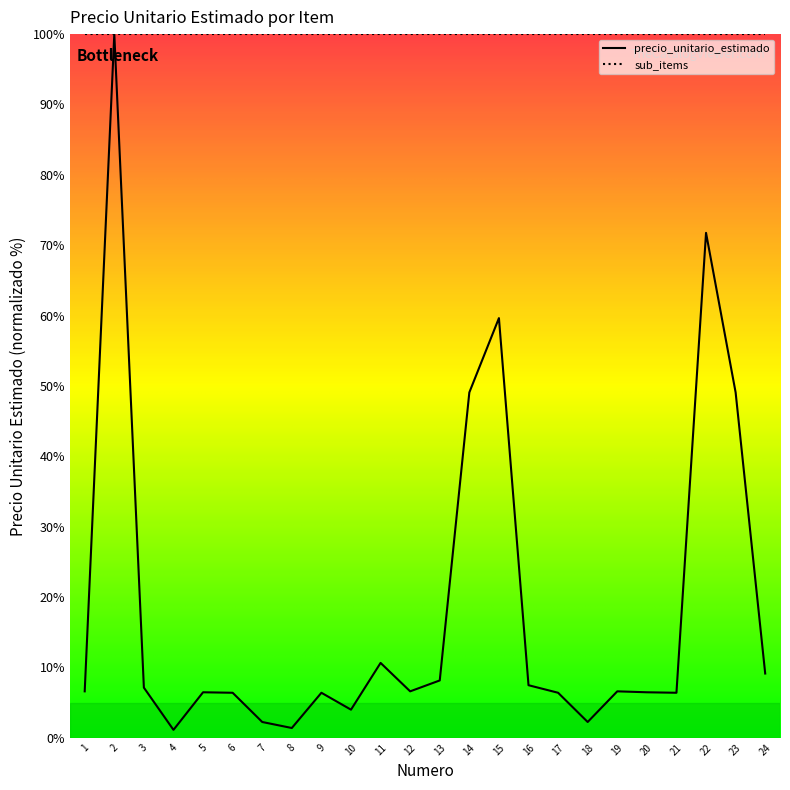

Which label corresponds to the smallest value in the chart?

4